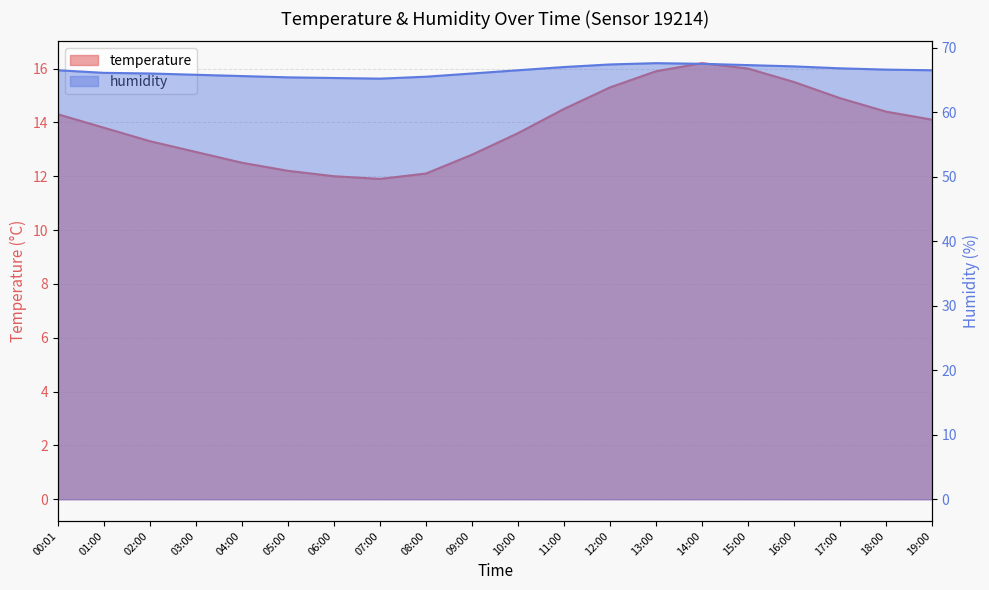

At which category does temperature reach its first local peak?

14:00